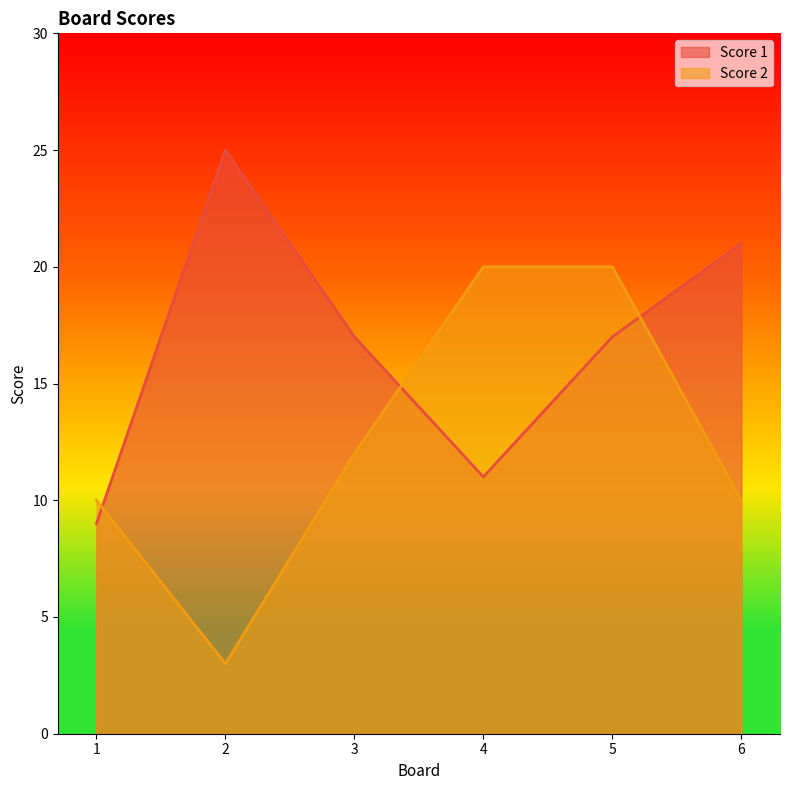

What is the value of the Score 1 point at the 6th from the left?

21